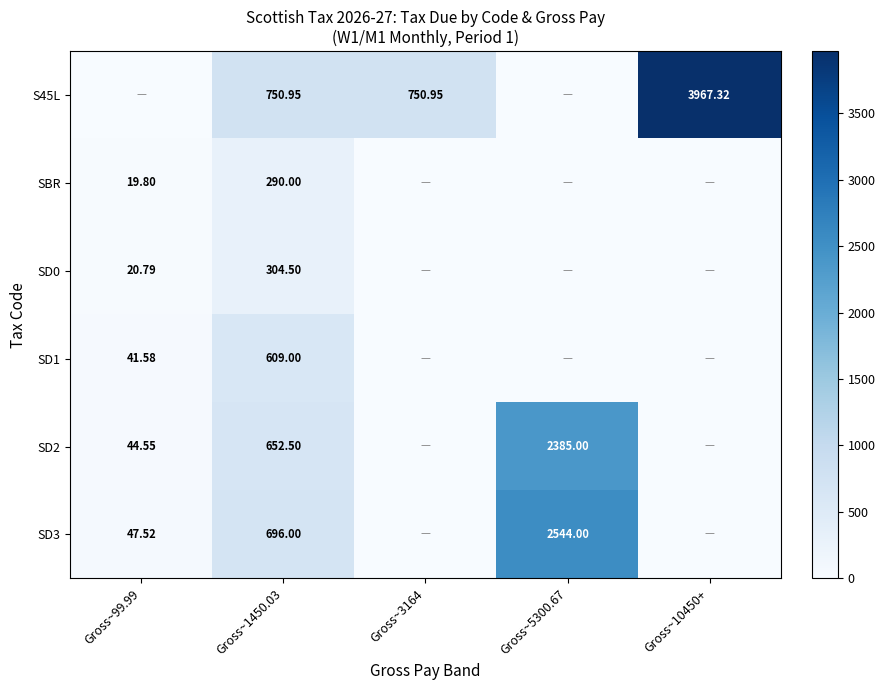

Is the value of SBR at Gross~99.99 greater than the value of SD3 at Gross~5300.67?

No